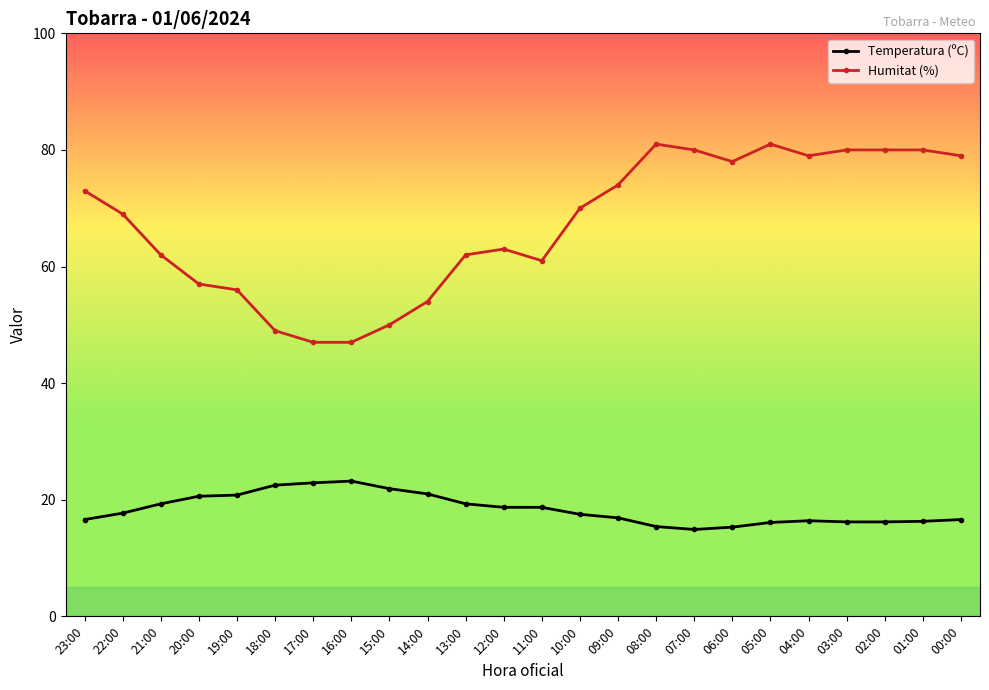

Does the chart have visible grid lines?

No